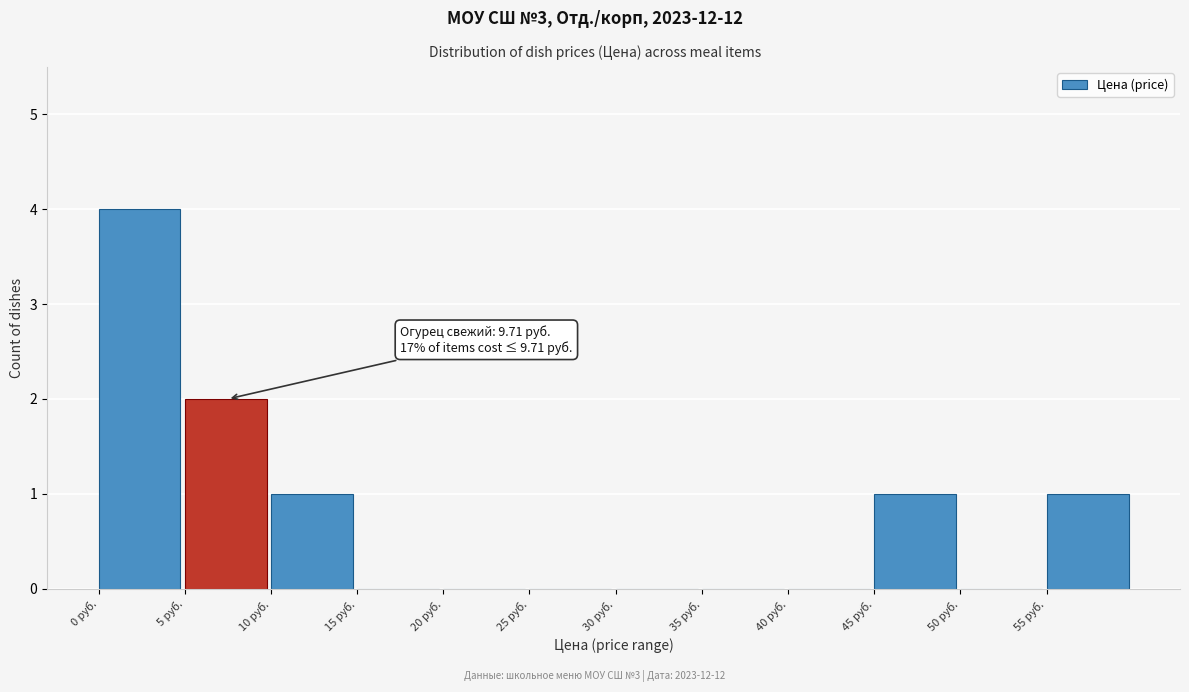

Over which range of the x-axis is the bar tallest?

0 to 5